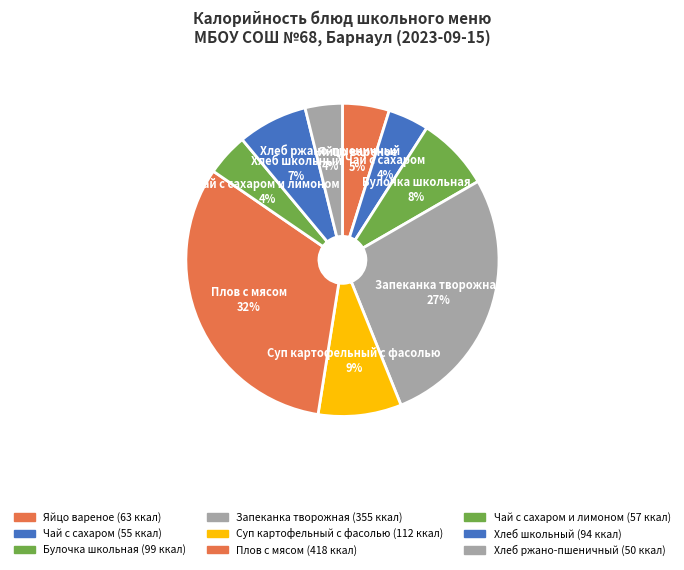

To the nearest percent, what is the average slice percentage?

11%